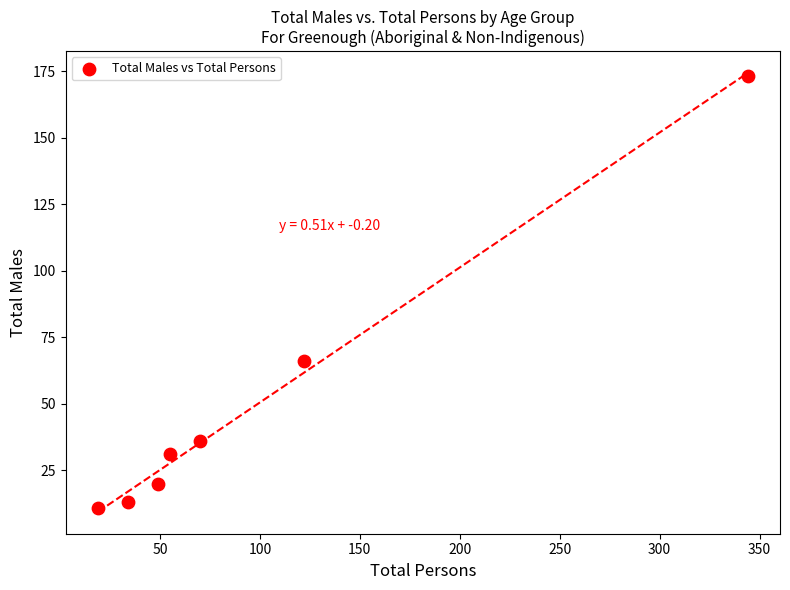

What Y value in the scatter plot is closest to 92?

66